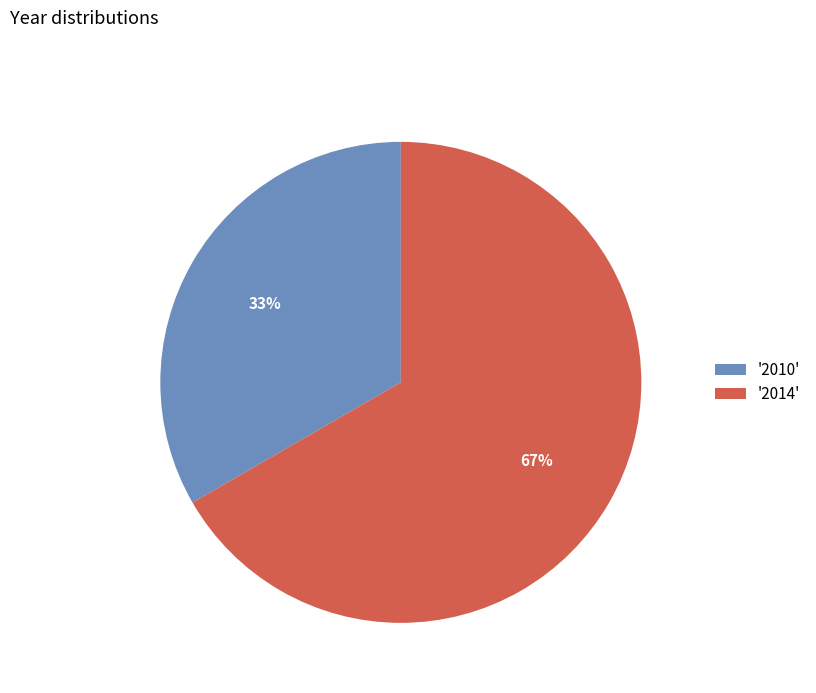

Which category has the smallest portion of the pie?

'2010'